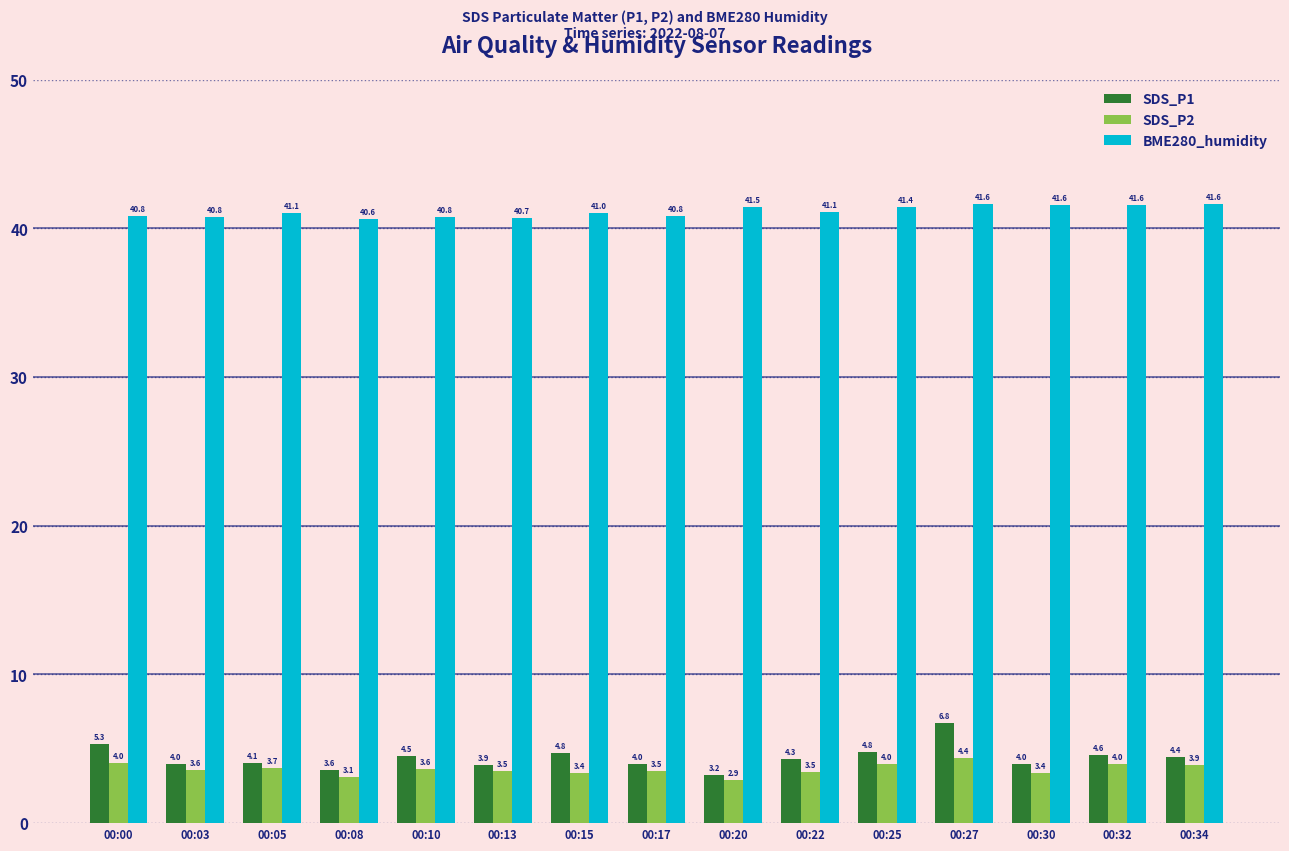

At which label does SDS_P2 reach its minimum?

00:20